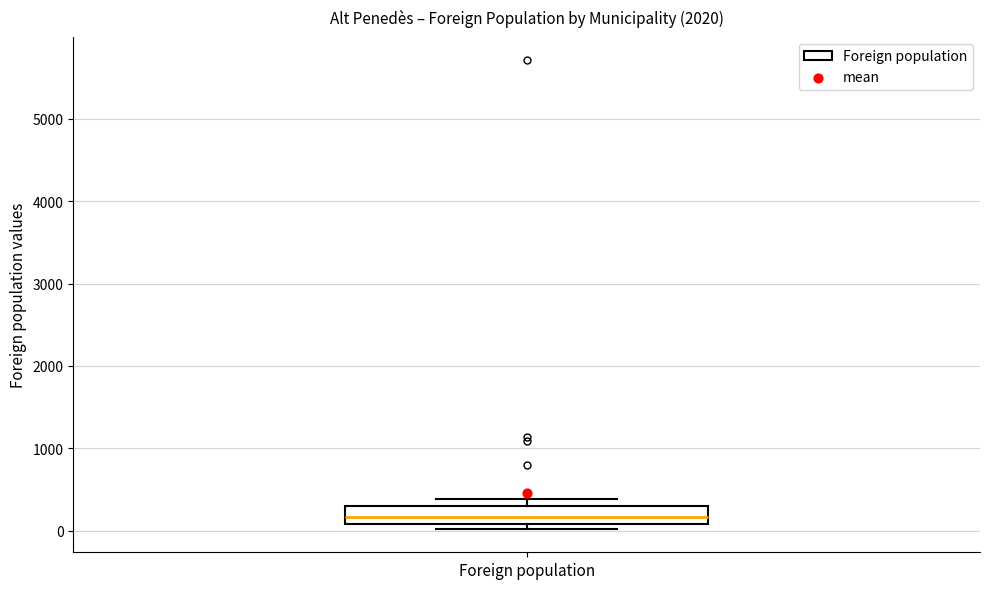

Read this box plot against the y-axis: the position of the median line, the range covered by the box, and the ends of both whiskers. The values are not printed on the chart, so give them approximately, as read against the axis.

median 200, box 100 to 300, whiskers 0 to 400